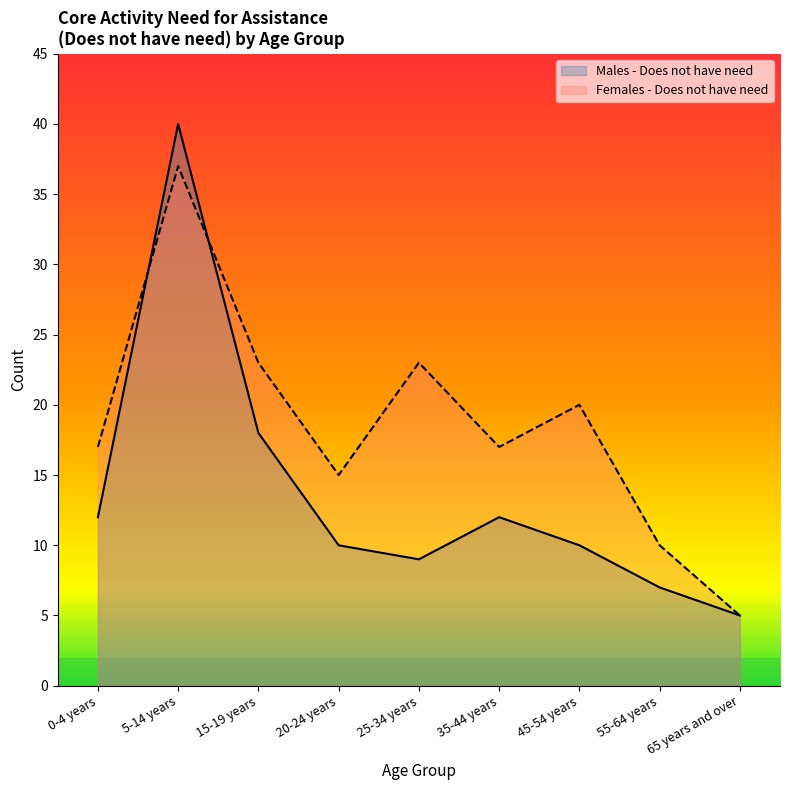

Reading left to right, list all the values displayed in this chart.

Males - Does not have need: 0-4 years=12	5-14 years=40	15-19 years=18	20-24 years=10	25-34 years=9	35-44 years=12	45-54 years=10	55-64 years=7	65 years and over=5
Females - Does not have need: 0-4 years=17	5-14 years=37	15-19 years=23	20-24 years=15	25-34 years=23	35-44 years=17	45-54 years=20	55-64 years=10	65 years and over=5